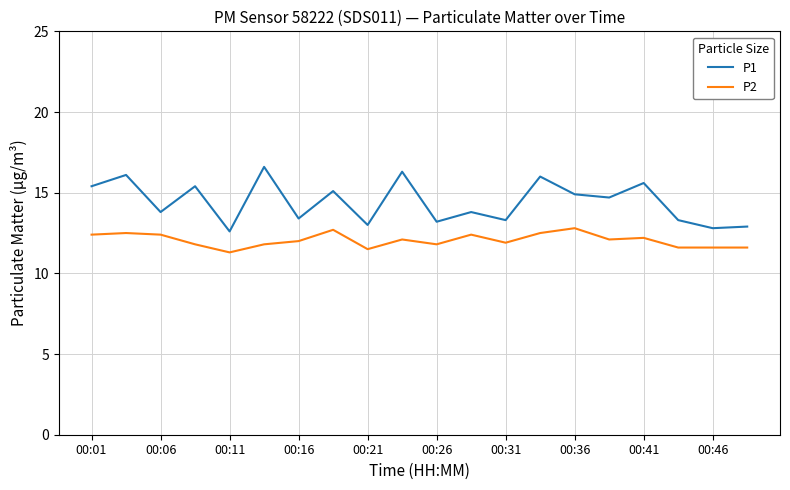

How many lines are shown in the chart?

2